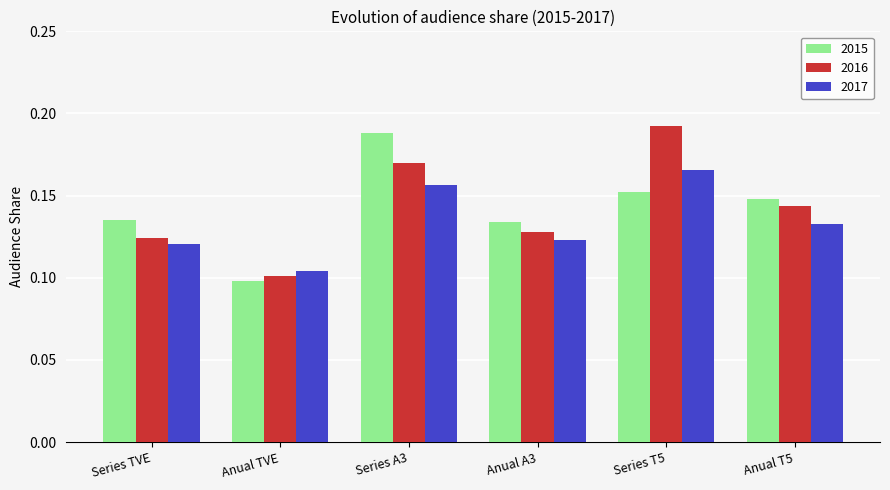

How many bars are there in total?

18